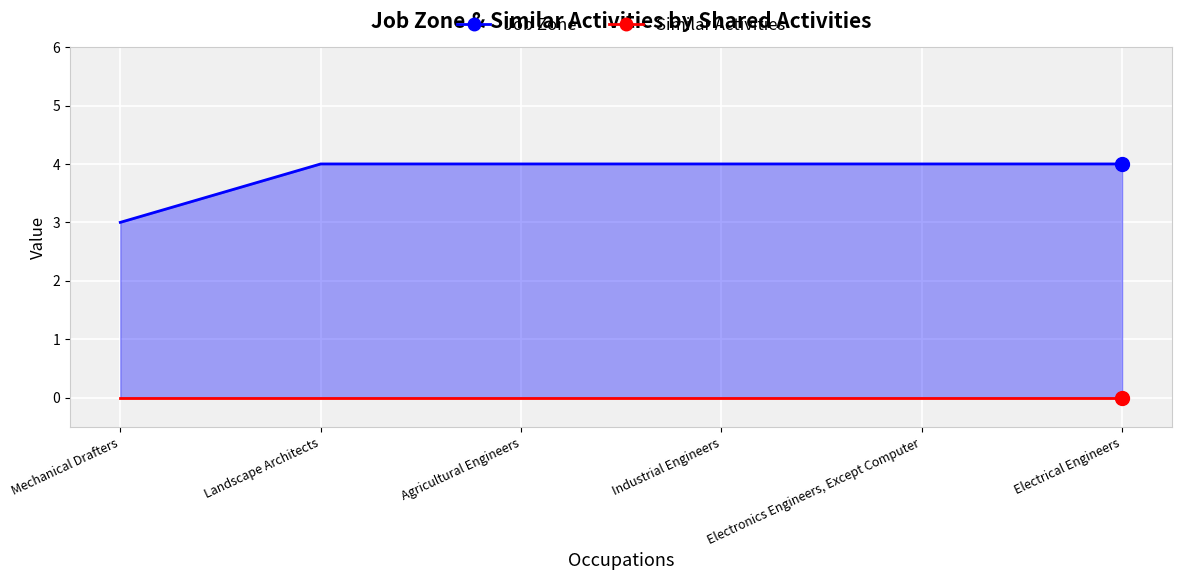

What is the label of the 1st point from the left?

Mechanical Drafters